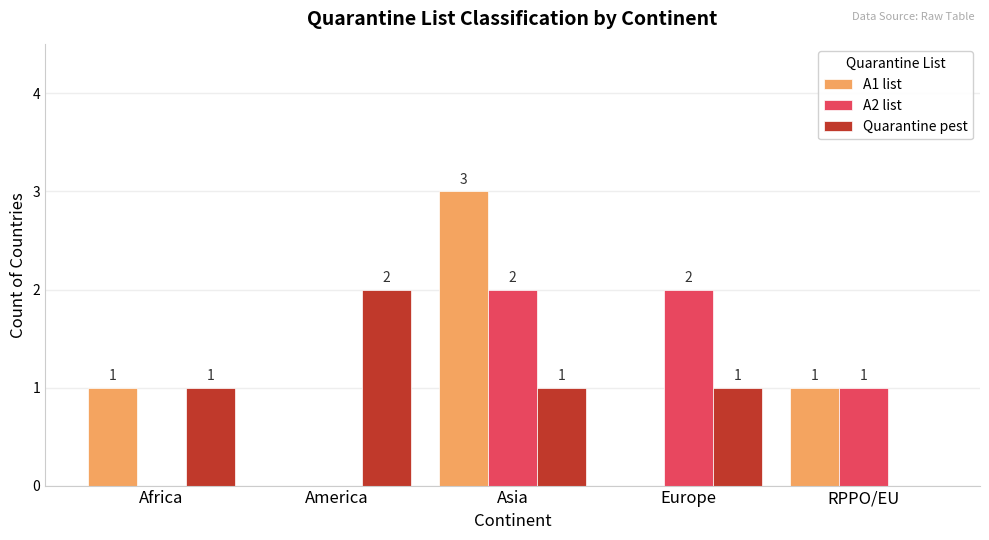

Count the number of data series in this chart.

3